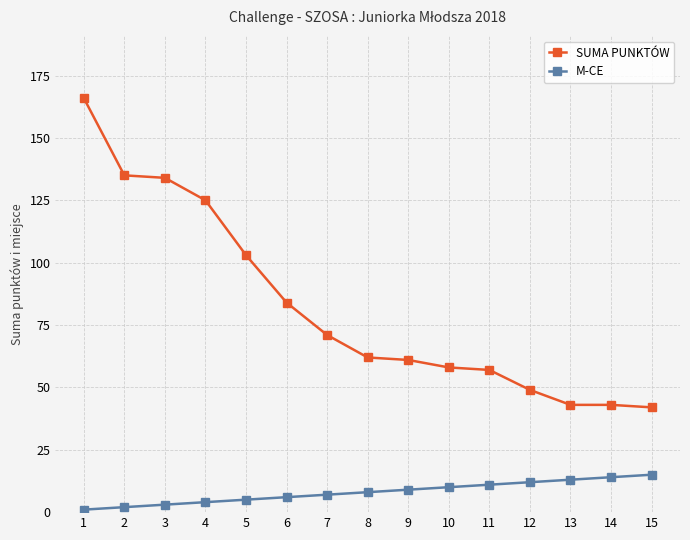

Is the value of M-CE at 2 greater than the value of SUMA PUNKTÓW at 7?

No